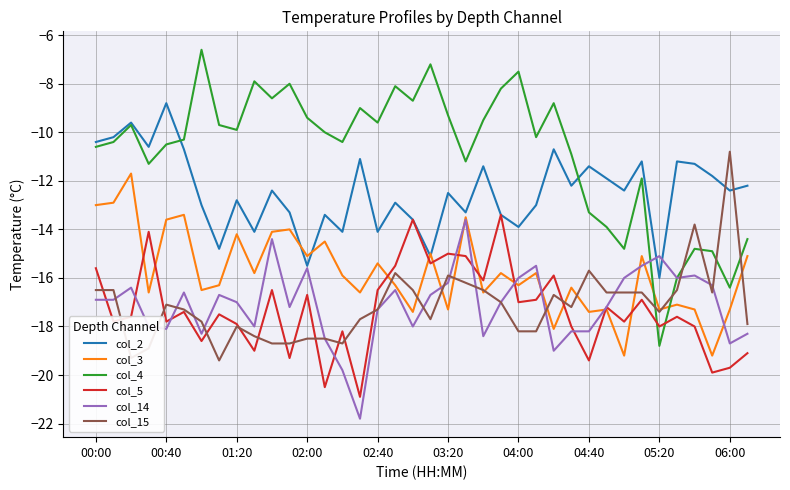

Which series has the widest spread of values?

col_4